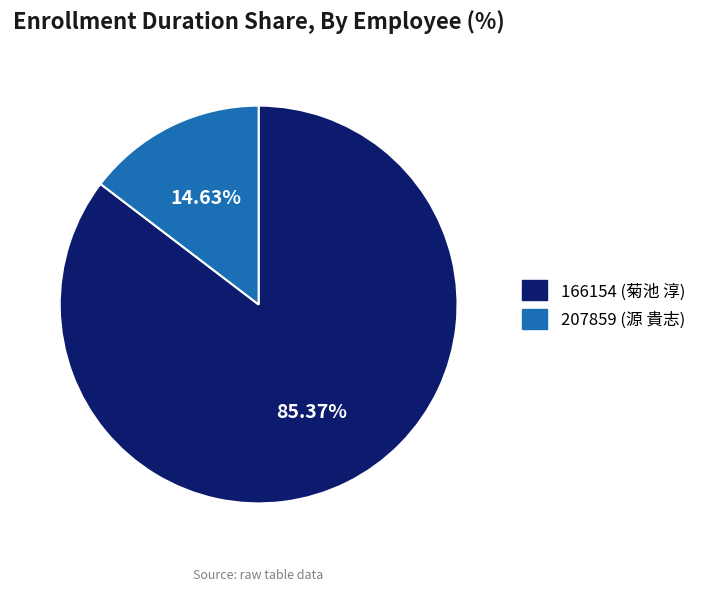

Between 166154 (菊池 淳) and 207859 (源 貴志), which is larger?

166154 (菊池 淳)